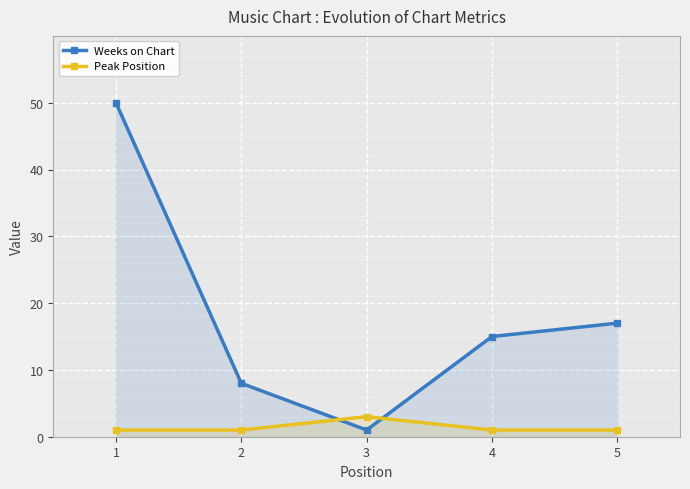

What is the minimum value shown in the chart?

1